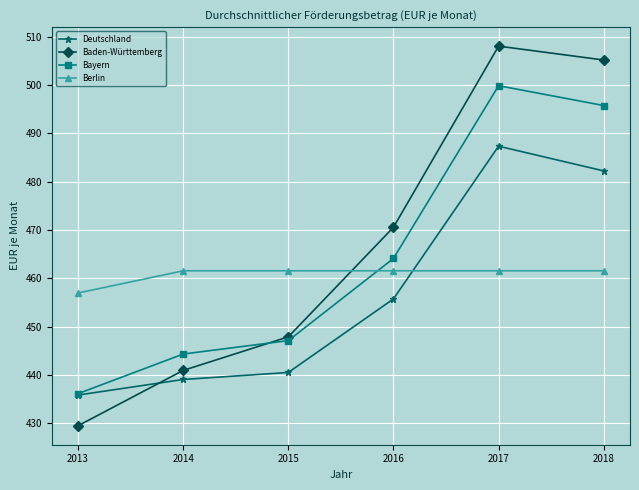

What is the sum of the Bayern values at 2017 and 2014?

944.1